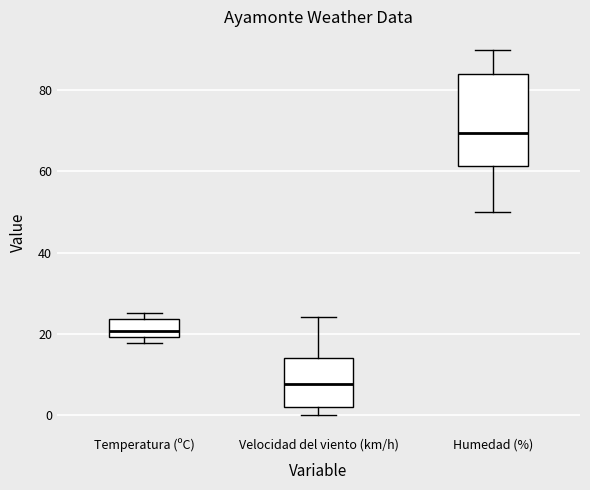

Which box's median line is the highest?

Humedad (%)